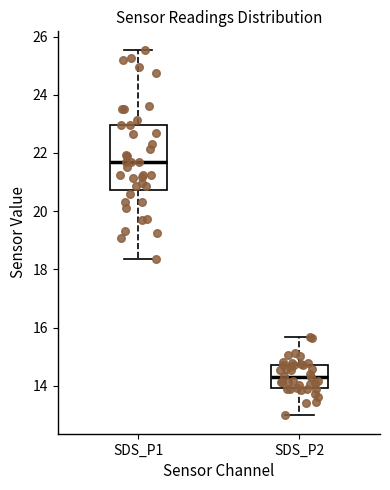

Which box has the lowest median line?

SDS_P2